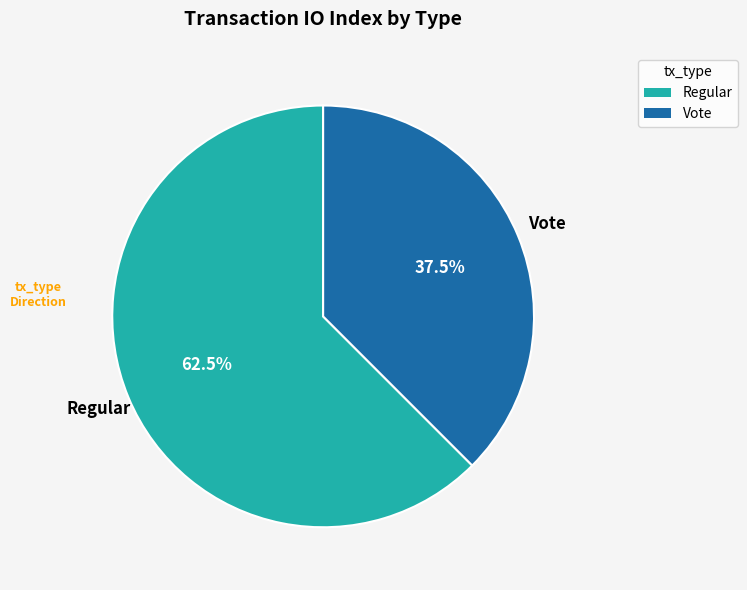

Between Regular and Vote, which is larger?

Regular